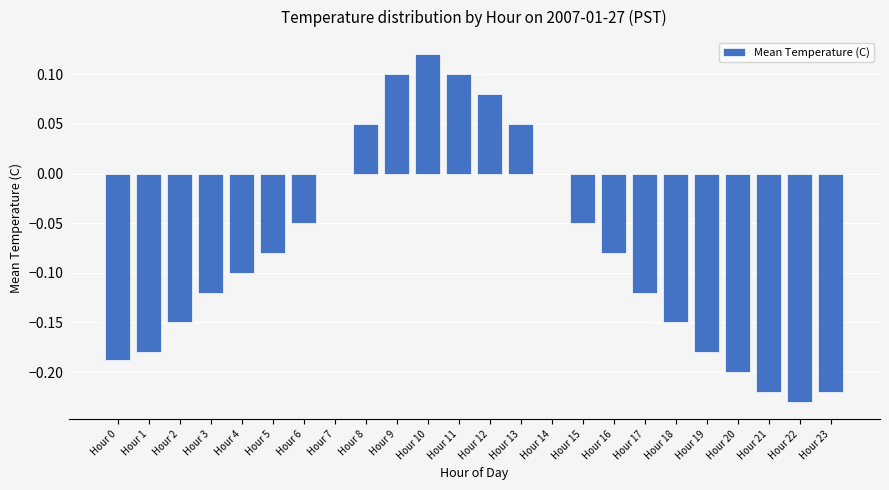

Count the values in the range 0 to 1.

8